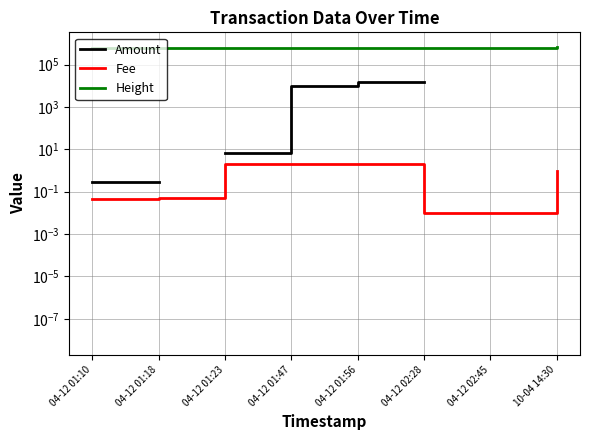

What is the label of the 4th point from the right?

04-12 01:56